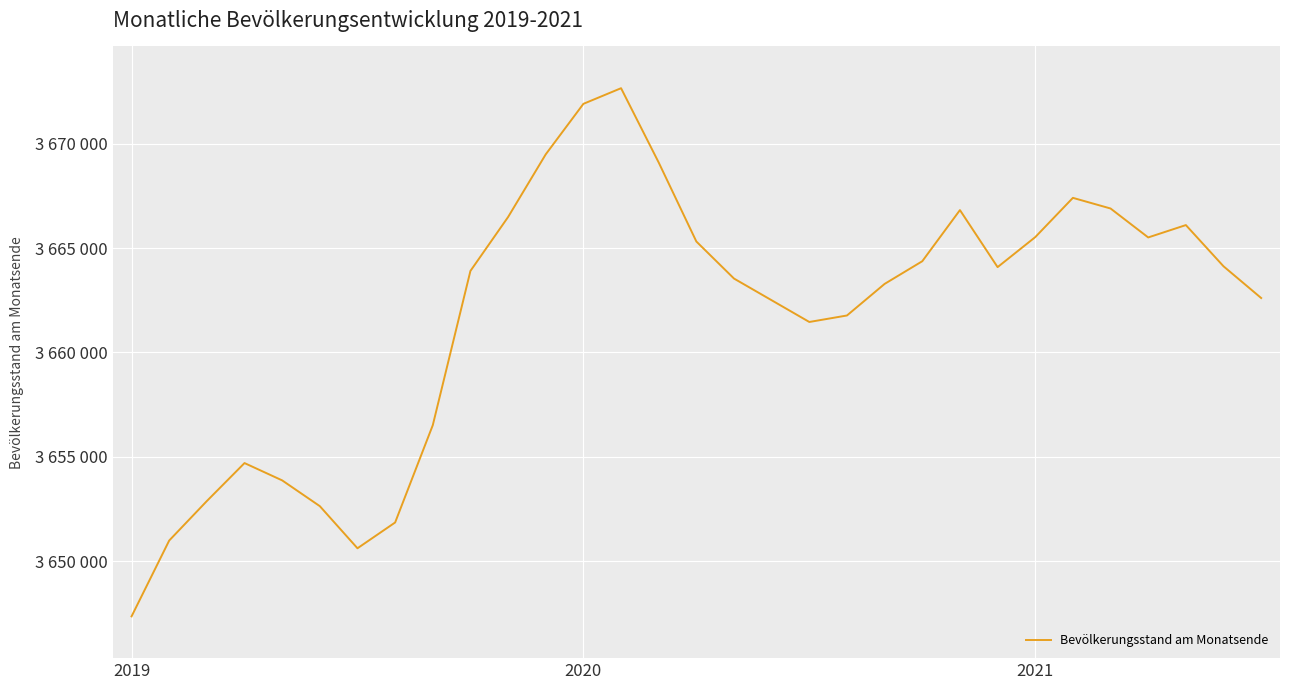

What is the sum of all values?

113516329